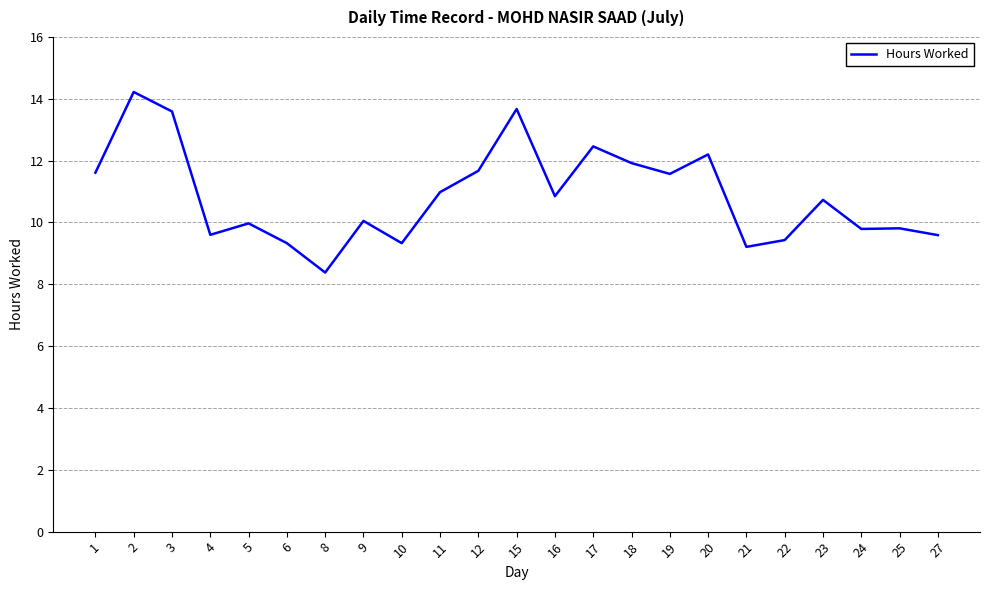

What value does the data have at 20?

12.2